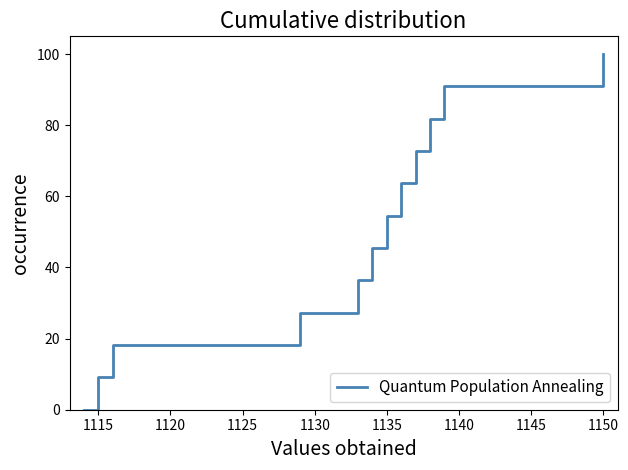

What is the maximum value shown in the chart?

100.0